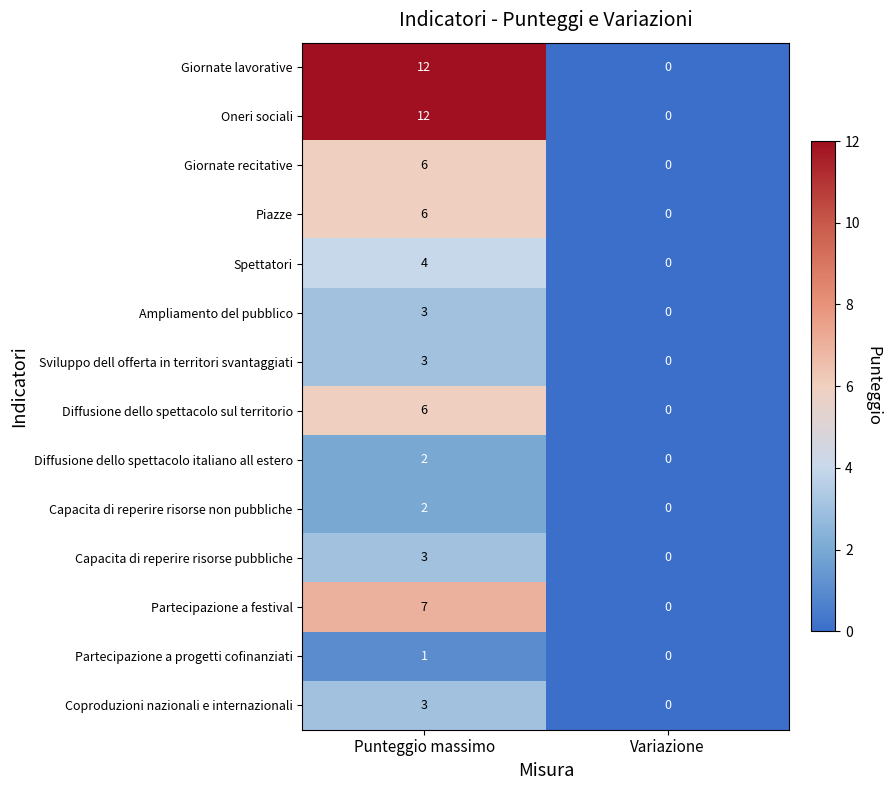

At which category is the sum across all series the highest?

Punteggio massimo